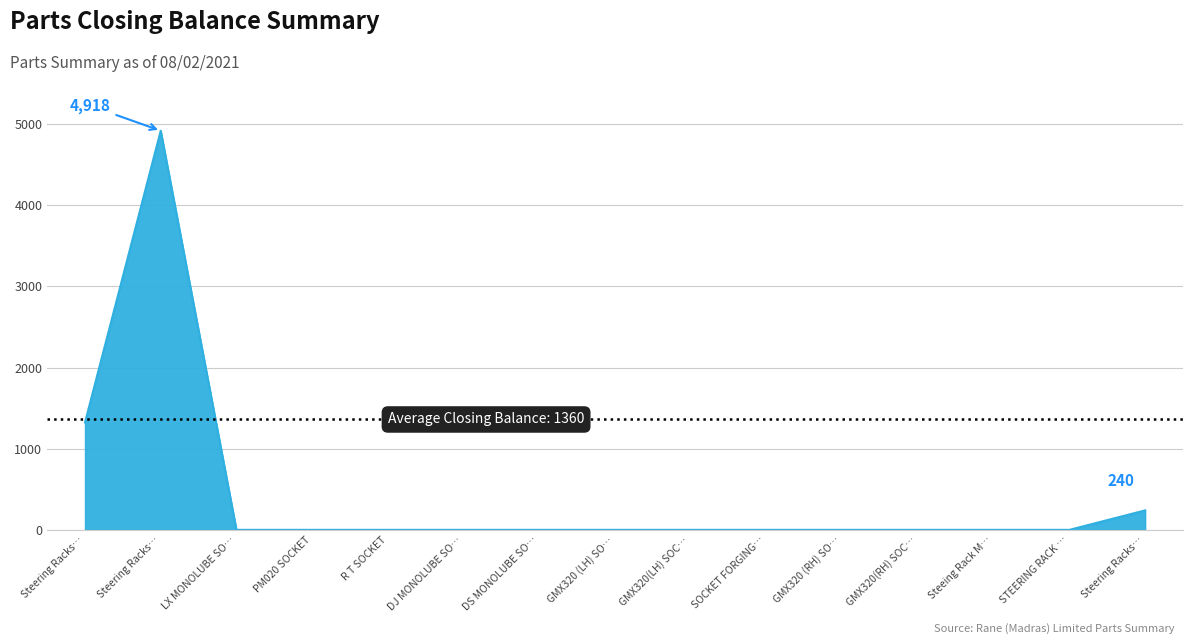

Reading right to left, list all the values displayed in this chart.

240	0	0	0	0	0	0	0	0	0	0	0	0	4918	1323